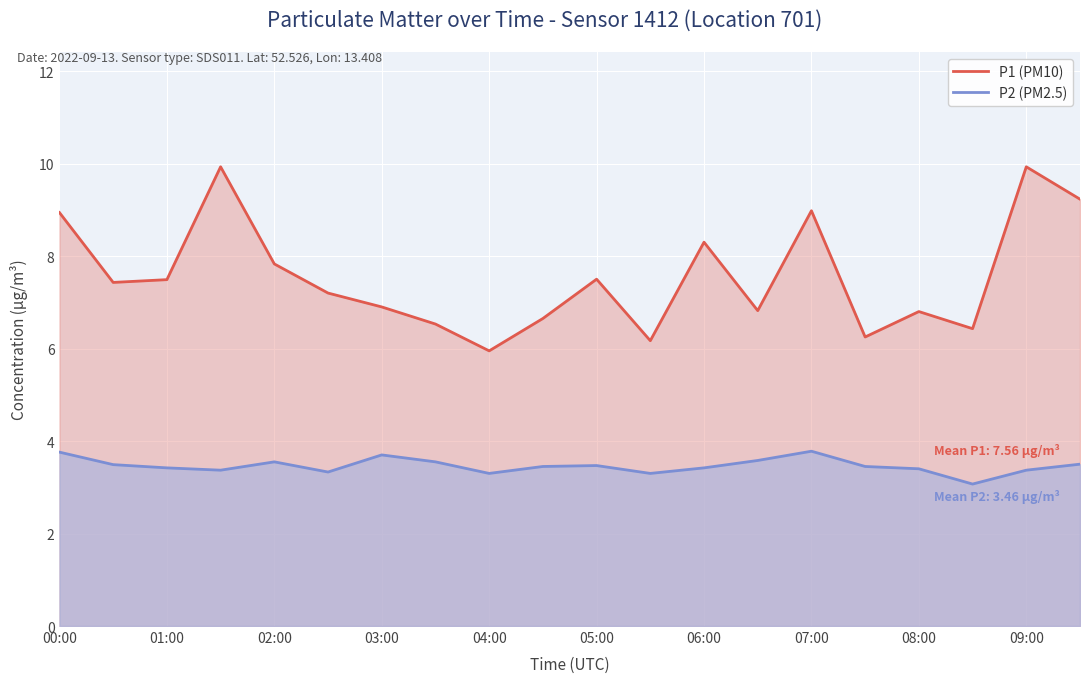

How many data points in P1 (PM10) are less than 7?

9